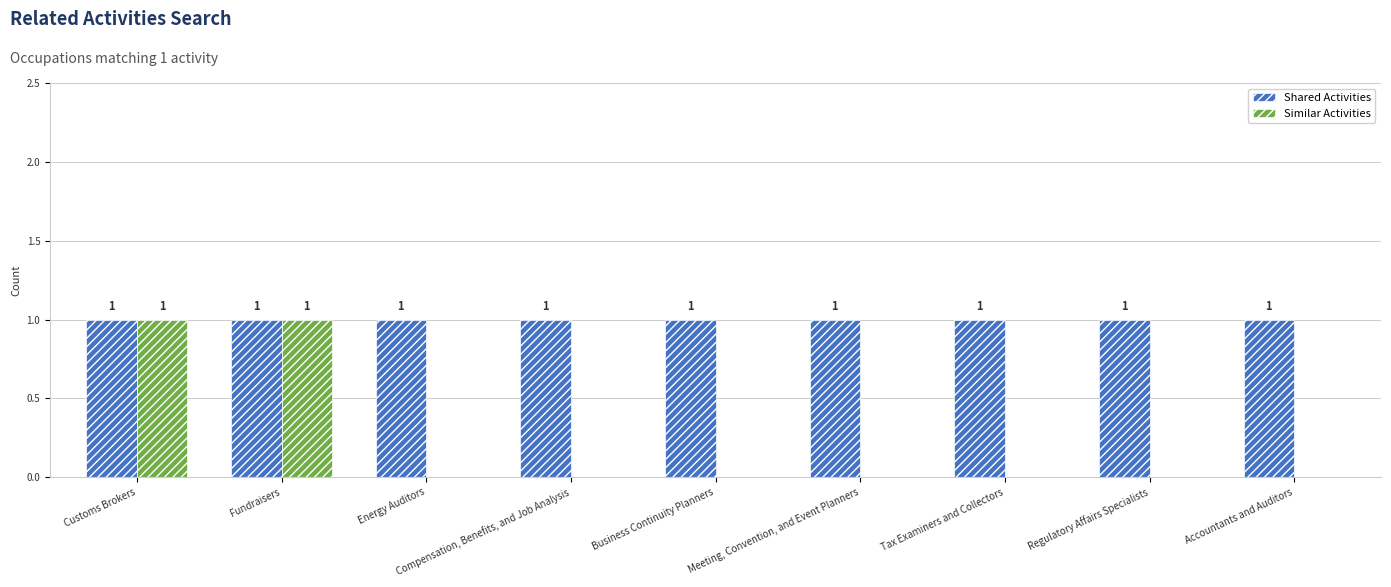

How many data points does each series have?

9